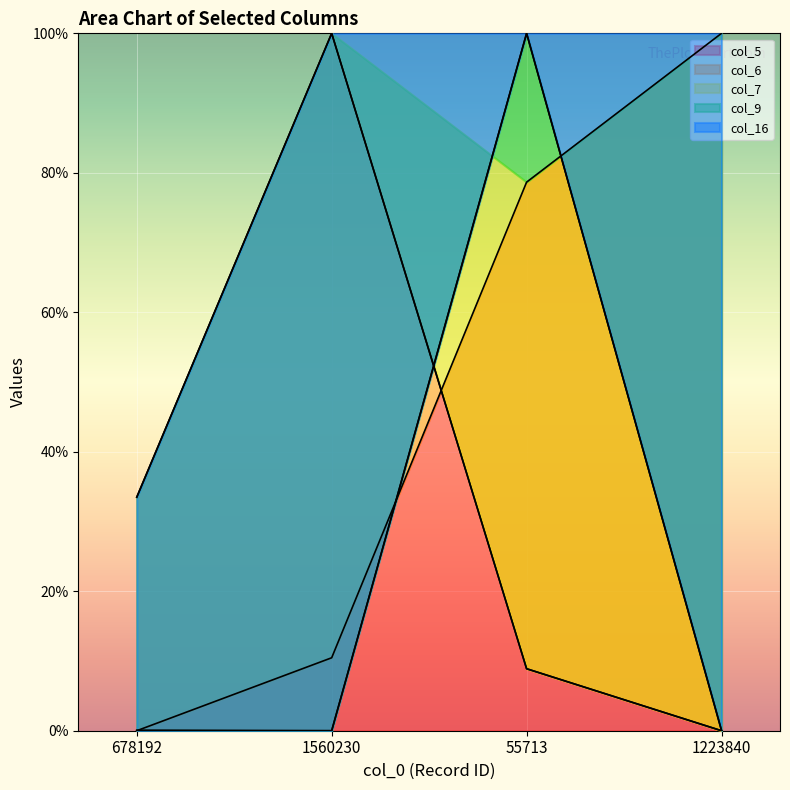

How many data points in col_7 are above 33?

2